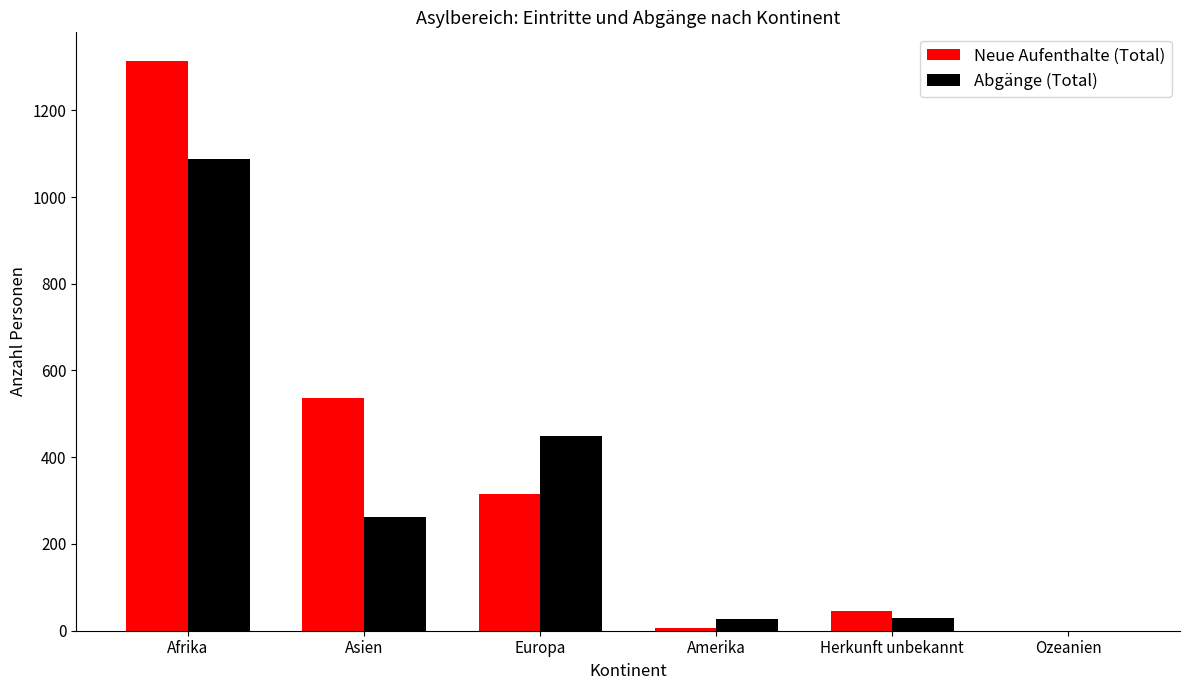

What is the sum of the Abgänge (Total) values at Asien and Herkunft unbekannt?

291